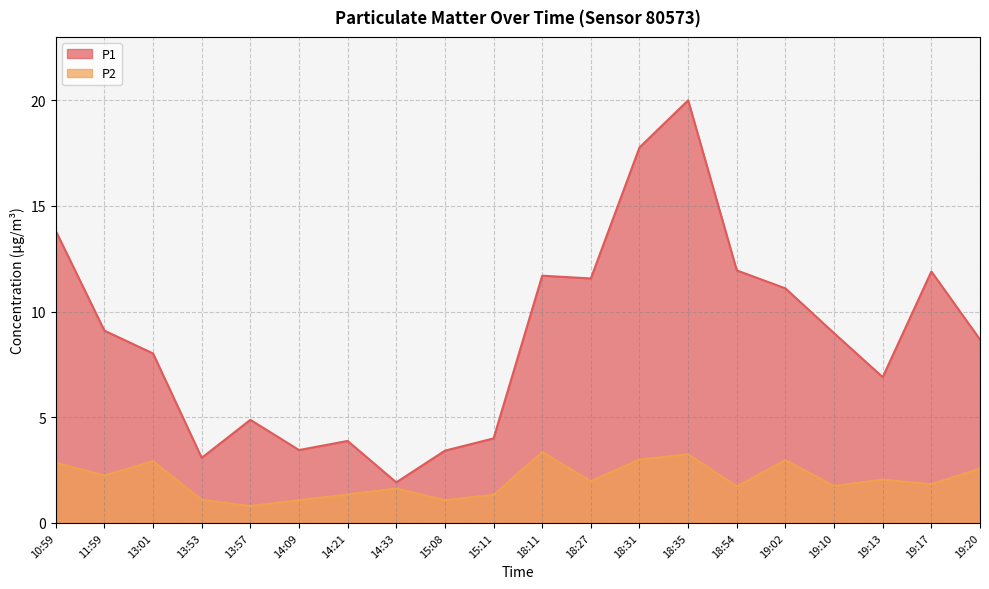

At which label does P1 first exceed 8?

10:59